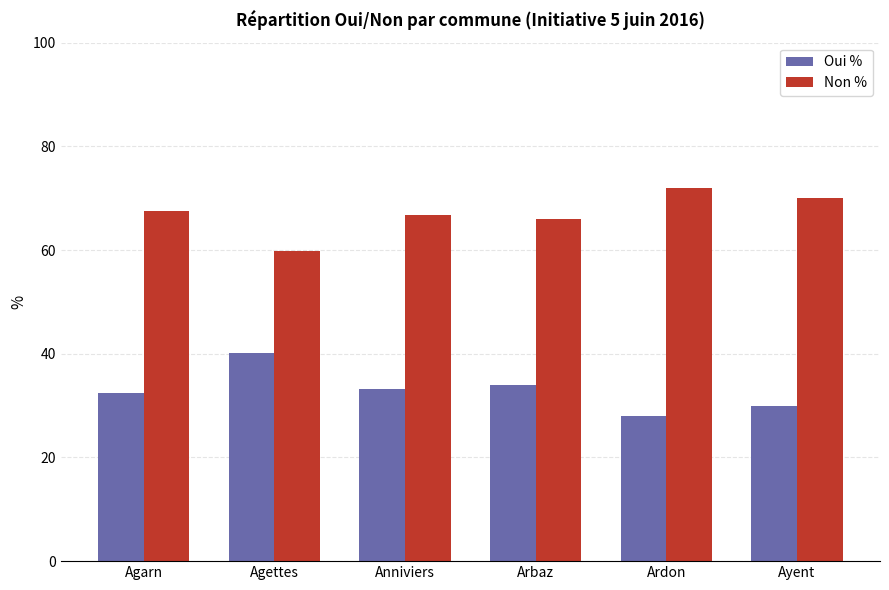

Reading left to right, list all the values displayed in this chart.

Oui %: Agarn=32.4	Agettes=40.1	Anniviers=33.2	Arbaz=34.1	Ardon=28.1	Ayent=29.9
Non %: Agarn=67.6	Agettes=59.9	Anniviers=66.8	Arbaz=65.9	Ardon=72.0	Ayent=70.1